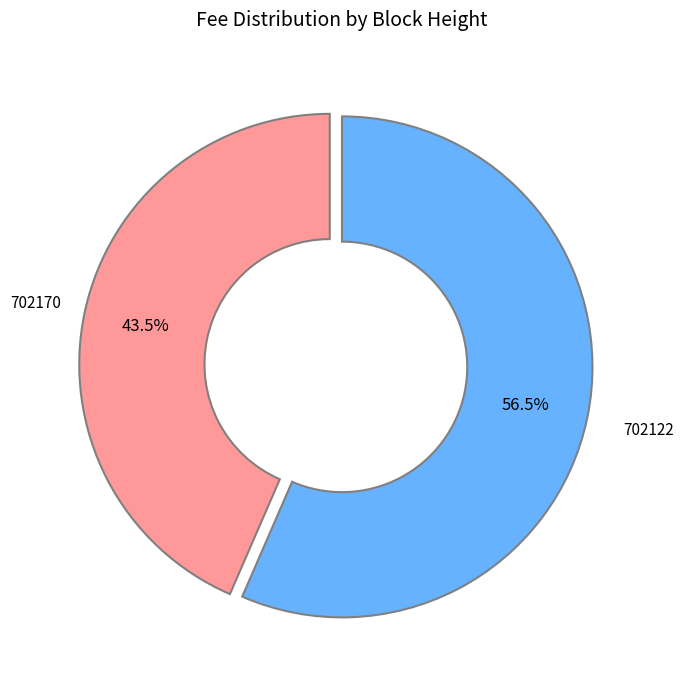

Does any single category account for the majority?

Yes